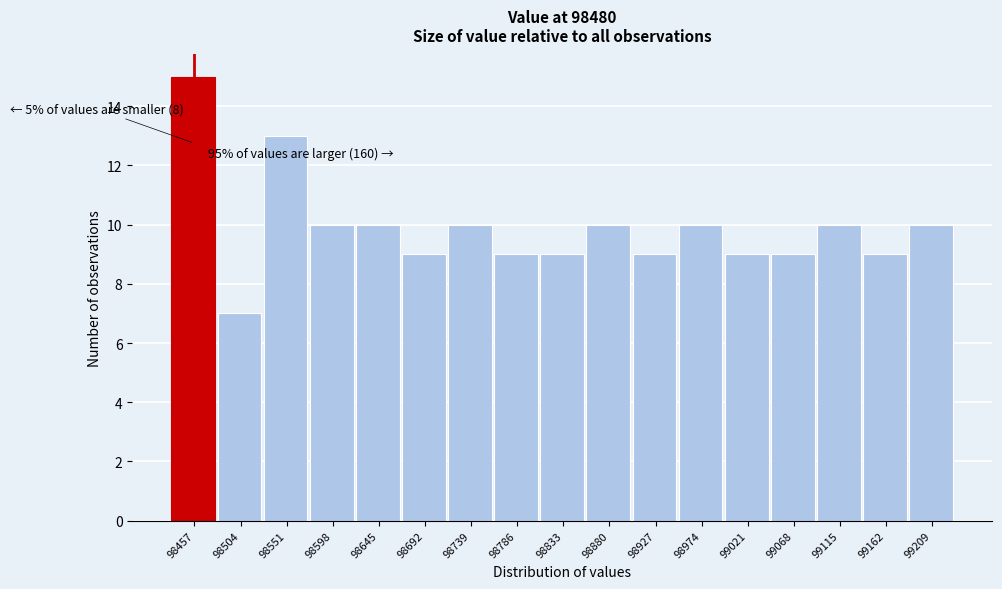

Reading left to right, list all the values displayed in this chart.

98457=15	98504=7	98551=13	98598=10	98645=10	98692=9	98739=10	98786=9	98833=9	98880=10	98927=9	98974=10	99021=9	99068=9	99115=10	99162=9	99209=10